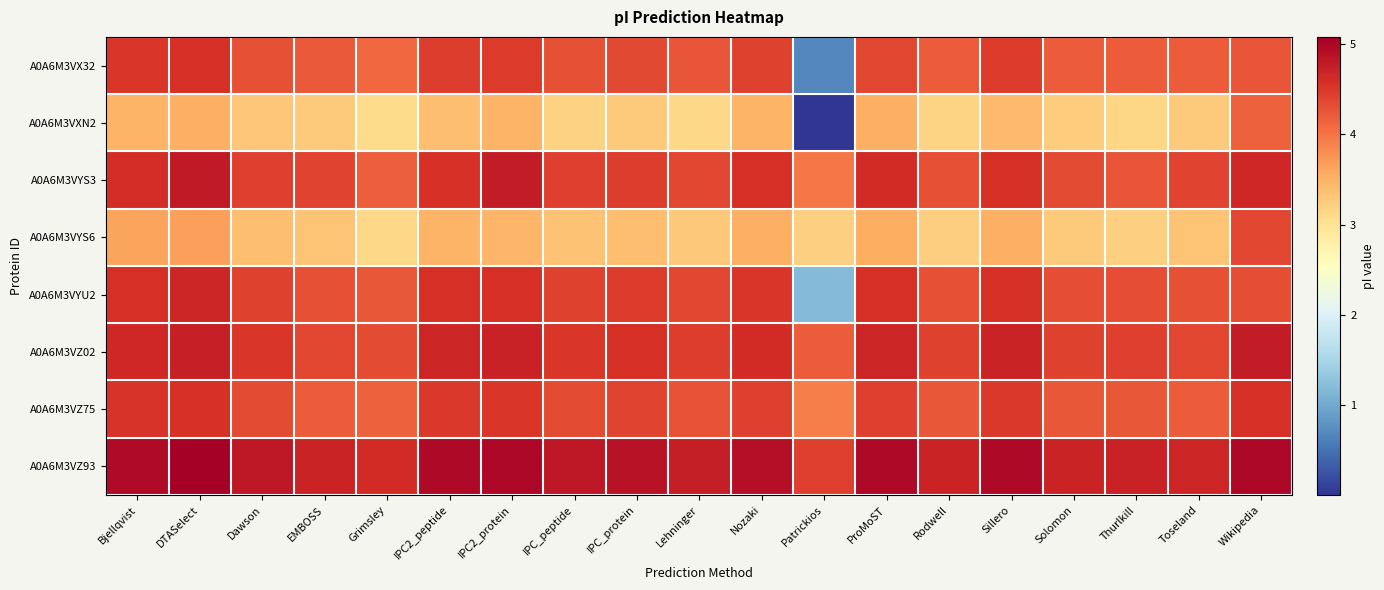

Reading right to left, extract all data points from this chart.

A0A6M3VX32: Wikipedia=4.3	Toseland=4.2	Thurlkill=4.2	Solomon=4.2	Sillero=4.5	Rodwell=4.2	ProMoST=4.4	Patrickios=0.7	Nozaki=4.4	Lehninger=4.3	IPC_protein=4.4	IPC_peptide=4.3	IPC2_protein=4.5	IPC2_peptide=4.5	Grimsley=4.1	EMBOSS=4.2	Dawson=4.3	DTASelect=4.6	Bjellqvist=4.5
A0A6M3VXN2: Wikipedia=4.2	Toseland=3.3	Thurlkill=3.1	Solomon=3.2	Sillero=3.4	Rodwell=3.2	ProMoST=3.5	Patrickios=0.0	Nozaki=3.5	Lehninger=3.1	IPC_protein=3.3	IPC_peptide=3.2	IPC2_protein=3.5	IPC2_peptide=3.4	Grimsley=3.1	EMBOSS=3.3	Dawson=3.3	DTASelect=3.5	Bjellqvist=3.5
A0A6M3VYS3: Wikipedia=4.7	Toseland=4.4	Thurlkill=4.3	Solomon=4.3	Sillero=4.6	Rodwell=4.3	ProMoST=4.6	Patrickios=4.0	Nozaki=4.6	Lehninger=4.4	IPC_protein=4.5	IPC_peptide=4.4	IPC2_protein=4.8	IPC2_peptide=4.6	Grimsley=4.2	EMBOSS=4.4	Dawson=4.4	DTASelect=4.8	Bjellqvist=4.6
A0A6M3VYS6: Wikipedia=4.4	Toseland=3.3	Thurlkill=3.2	Solomon=3.3	Sillero=3.5	Rodwell=3.2	ProMoST=3.5	Patrickios=3.2	Nozaki=3.5	Lehninger=3.3	IPC_protein=3.4	IPC_peptide=3.3	IPC2_protein=3.5	IPC2_peptide=3.5	Grimsley=3.1	EMBOSS=3.3	Dawson=3.4	DTASelect=3.7	Bjellqvist=3.6
A0A6M3VYU2: Wikipedia=4.3	Toseland=4.3	Thurlkill=4.3	Solomon=4.3	Sillero=4.6	Rodwell=4.3	ProMoST=4.6	Patrickios=1.2	Nozaki=4.5	Lehninger=4.4	IPC_protein=4.5	IPC_peptide=4.4	IPC2_protein=4.6	IPC2_peptide=4.6	Grimsley=4.2	EMBOSS=4.3	Dawson=4.4	DTASelect=4.7	Bjellqvist=4.6
A0A6M3VZ02: Wikipedia=4.8	Toseland=4.4	Thurlkill=4.4	Solomon=4.4	Sillero=4.7	Rodwell=4.4	ProMoST=4.7	Patrickios=4.2	Nozaki=4.6	Lehninger=4.5	IPC_protein=4.6	IPC_peptide=4.5	IPC2_protein=4.7	IPC2_peptide=4.7	Grimsley=4.3	EMBOSS=4.4	Dawson=4.5	DTASelect=4.7	Bjellqvist=4.7
A0A6M3VZ75: Wikipedia=4.6	Toseland=4.2	Thurlkill=4.2	Solomon=4.2	Sillero=4.5	Rodwell=4.2	ProMoST=4.4	Patrickios=3.9	Nozaki=4.4	Lehninger=4.3	IPC_protein=4.4	IPC_peptide=4.3	IPC2_protein=4.5	IPC2_peptide=4.5	Grimsley=4.2	EMBOSS=4.2	Dawson=4.3	DTASelect=4.6	Bjellqvist=4.5
A0A6M3VZ93: Wikipedia=5.0	Toseland=4.7	Thurlkill=4.7	Solomon=4.7	Sillero=5.0	Rodwell=4.7	ProMoST=5.0	Patrickios=4.4	Nozaki=4.9	Lehninger=4.8	IPC_protein=4.9	IPC_peptide=4.8	IPC2_protein=5.0	IPC2_peptide=5.0	Grimsley=4.6	EMBOSS=4.7	Dawson=4.8	DTASelect=5.1	Bjellqvist=5.0